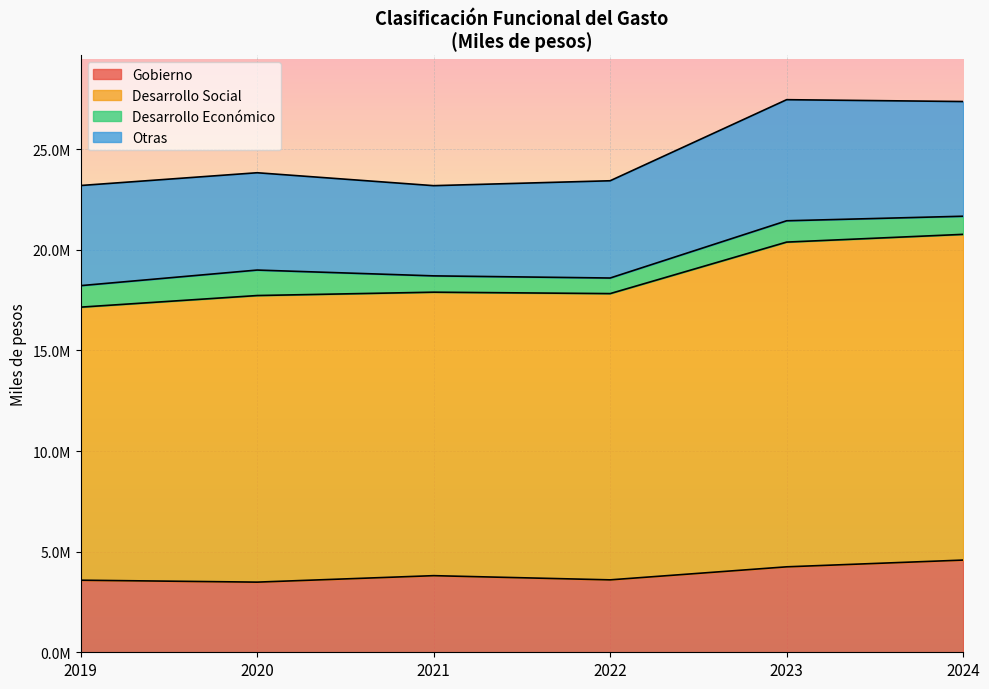

What value does the Desarrollo Social series have at 2021?

17896716